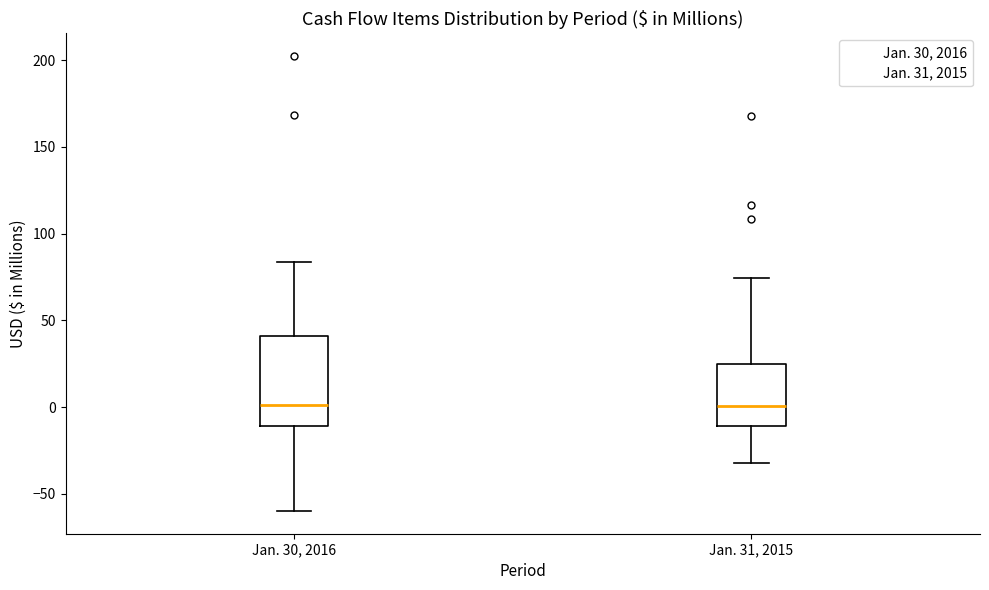

Reading left to right, transcribe this box plot: for each box, give where its median line is, the range the box spans, and where its two whiskers end, as read against the y-axis. The values are not printed on the chart, so give them approximately, as read against the axis.

Jan. 30, 2016: median 0, box -10 to 40, whiskers -60 to 85
Jan. 31, 2015: median 0, box -10 to 25, whiskers -30 to 75